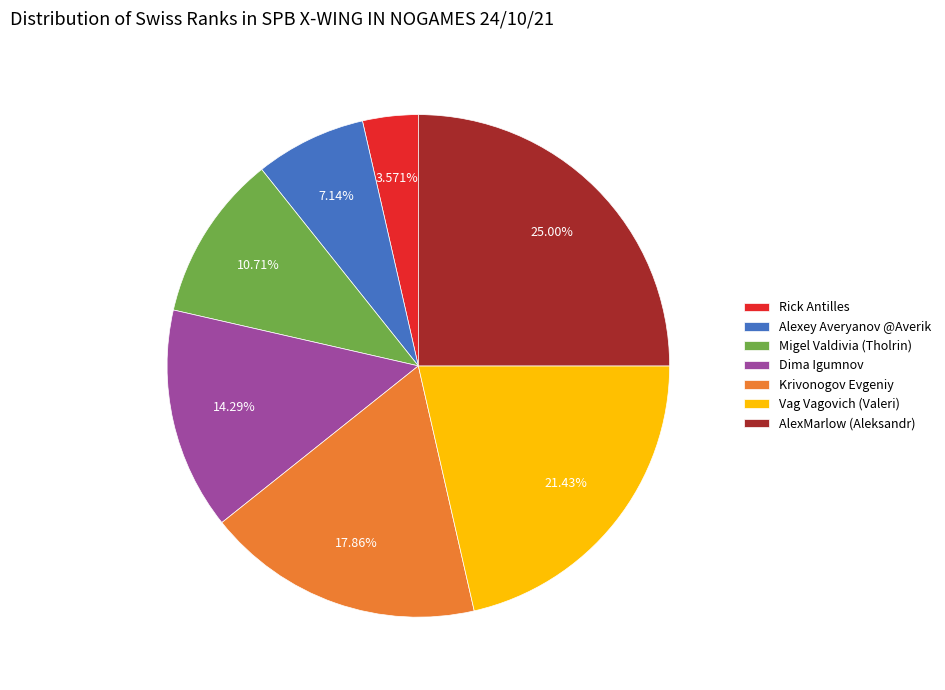

To the nearest percent, what is the combined percentage of Rick Antilles and Krivonogov Evgeniy?

21%